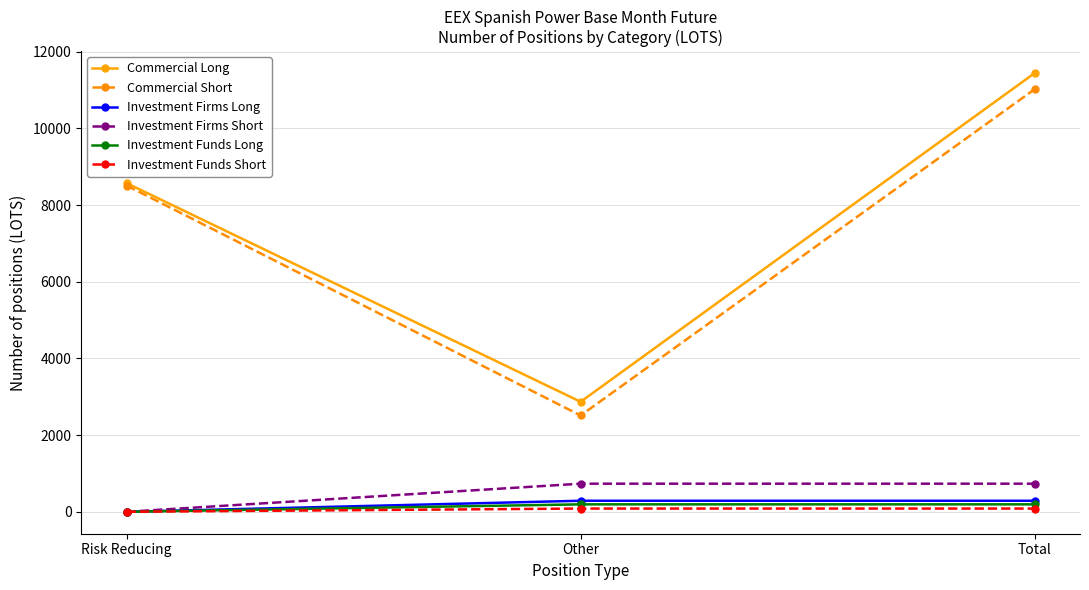

The value of Commercial Long at Other is 2869.4. True or false?

True